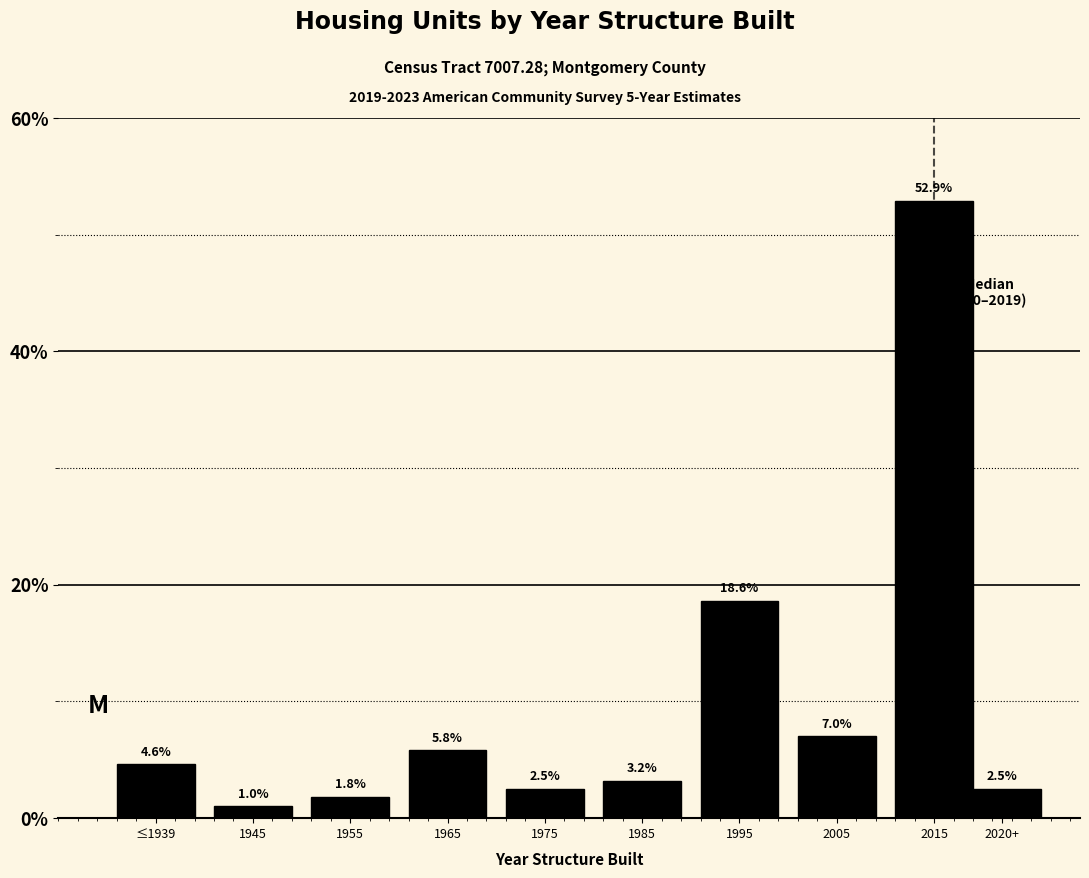

Reading left to right, extract all data points from this chart.

≤1939=4.6	1945=1.0	1955=1.8	1965=5.8	1975=2.5	1985=3.2	1995=18.6	2005=7.0	2015=52.9	2020+=2.5